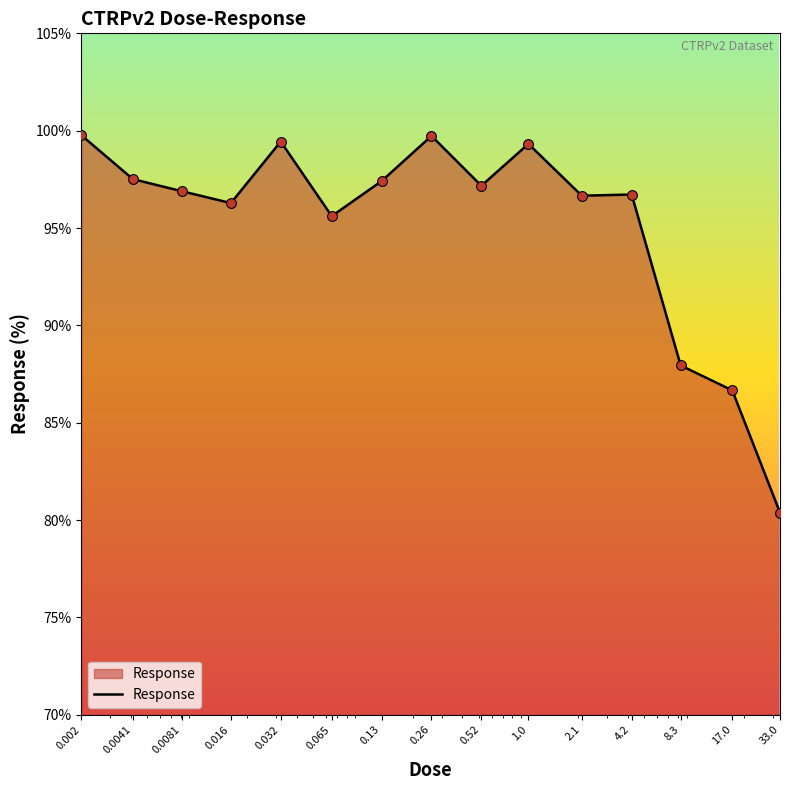

What is the difference between the maximum and minimum values?

19.4